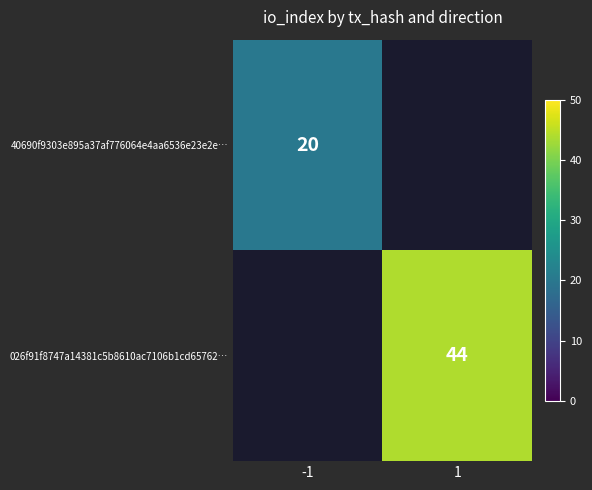

Which has a higher value, 1 or -1?

-1